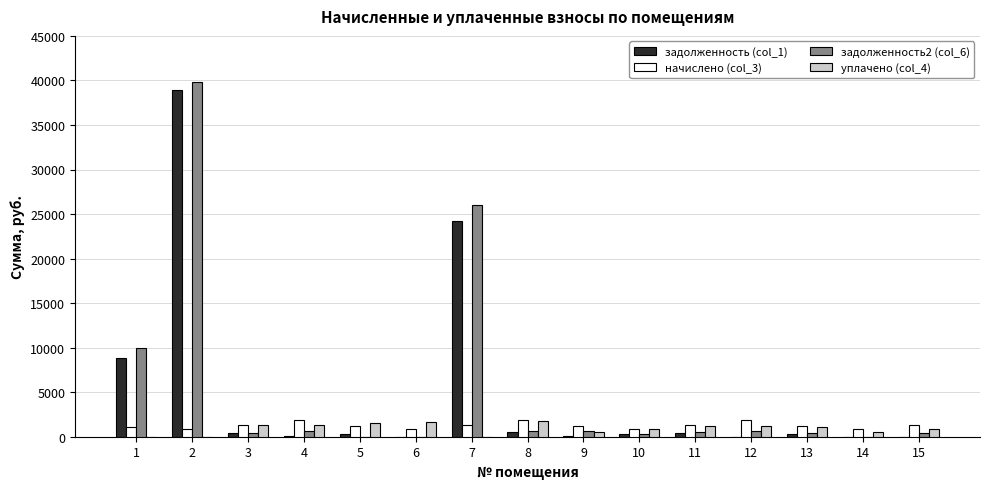

What value does the уплачено (col_4) series have at 9?

566.0